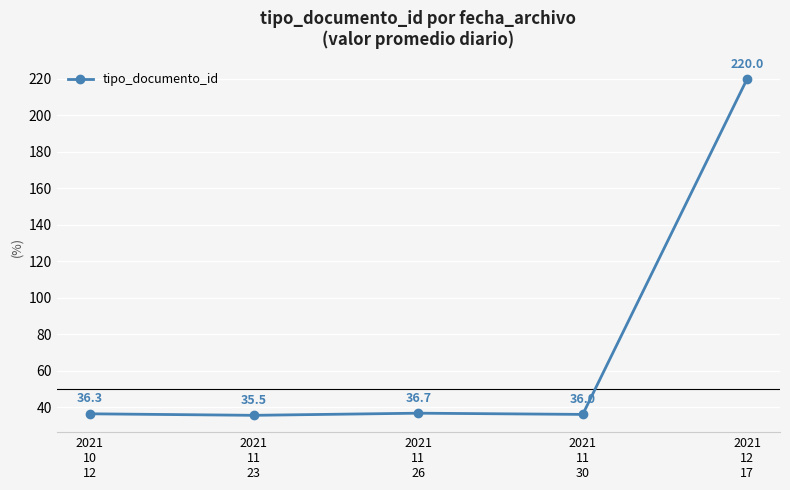

How many interior local valleys (lower than both neighbors) does the data have?

2